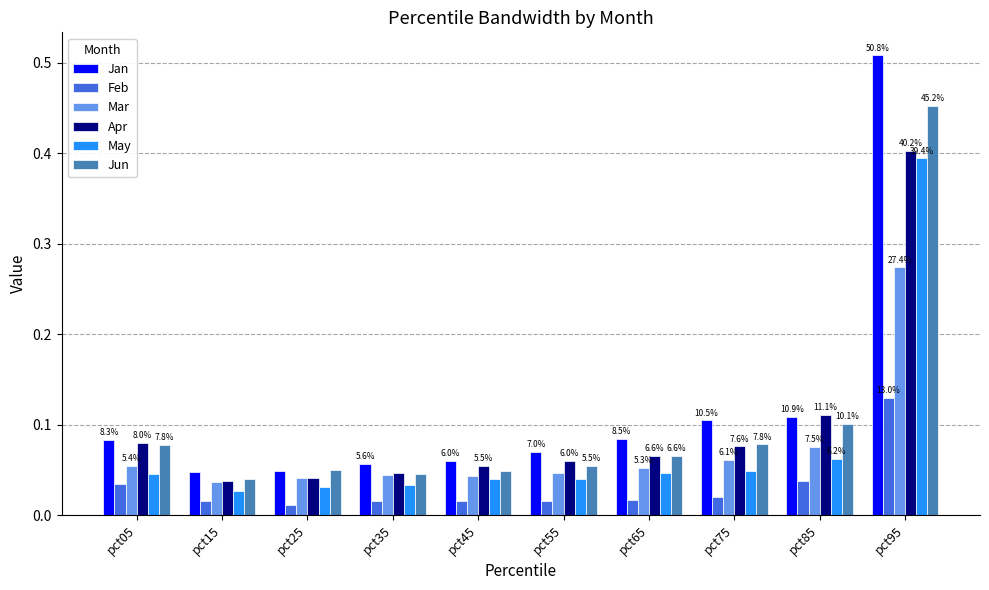

Which label corresponds to the largest value in the chart?

pct95